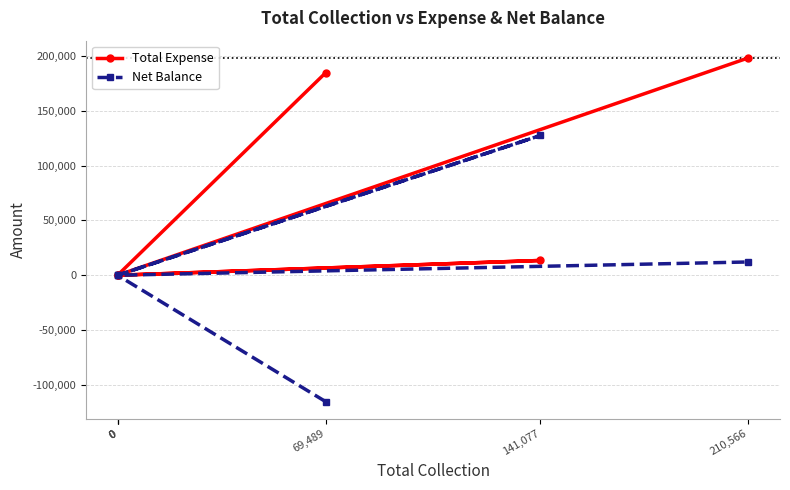

Reading right to left, what are all the values shown in this chart?

Total Expense: 198449	0	13494	0	0	184955
Net Balance: 12117	0	127583	0	0	-115466